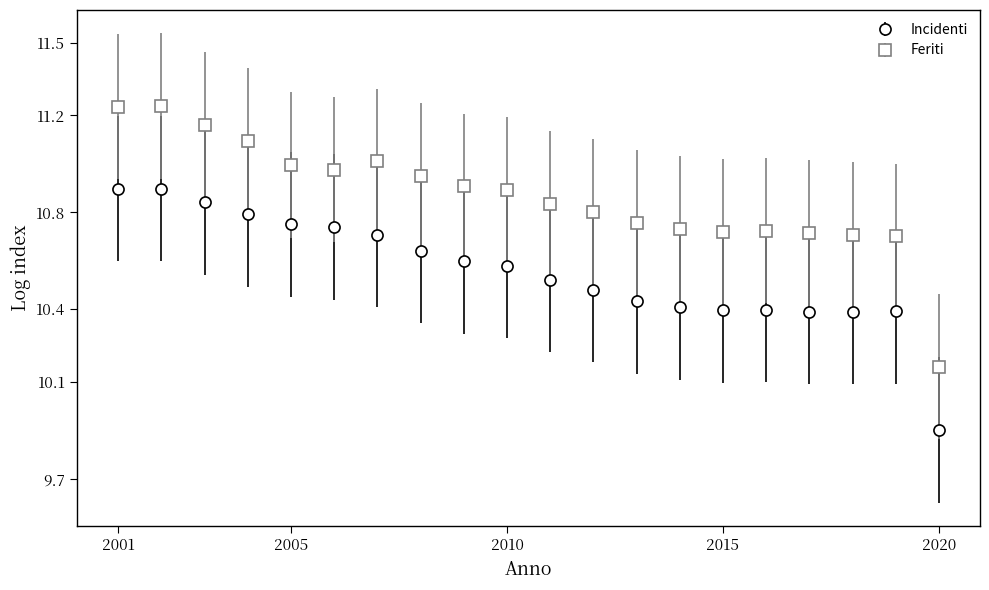

At how many categories does at least one series exceed 10?

20